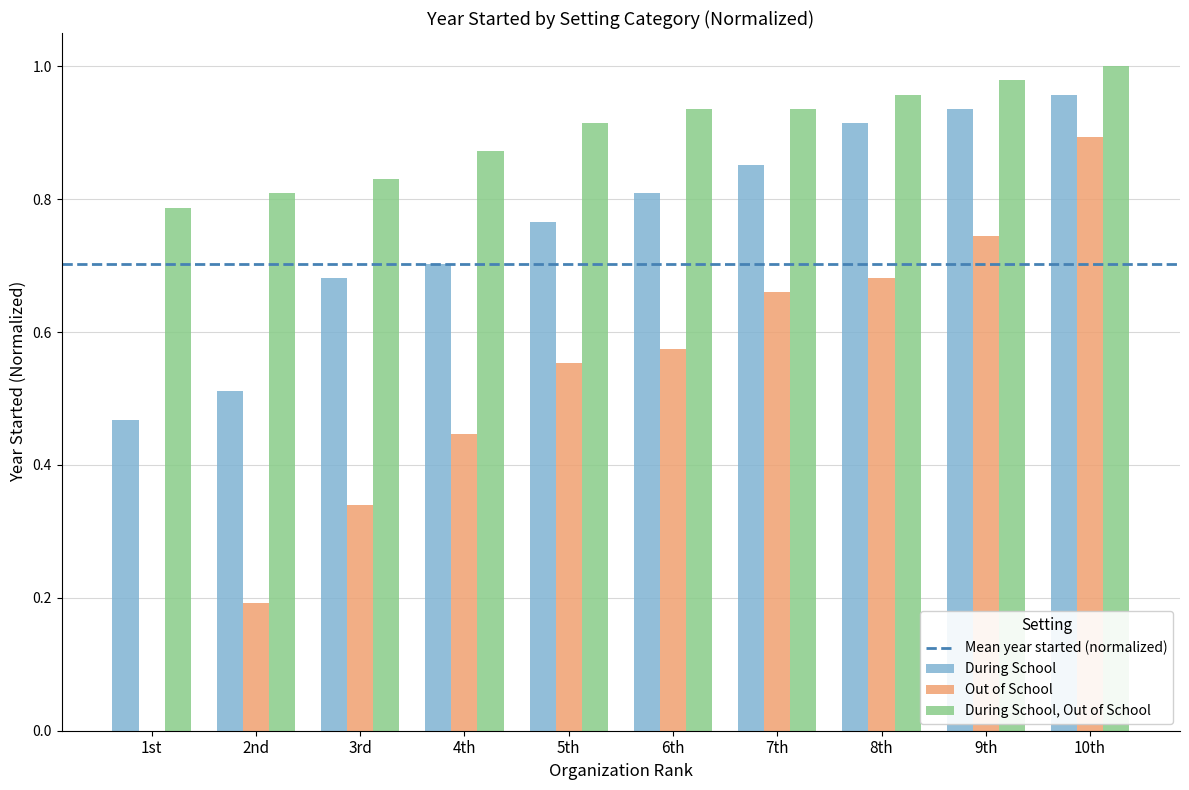

Between 4th and 8th, which series saw the biggest shift?

Out of School